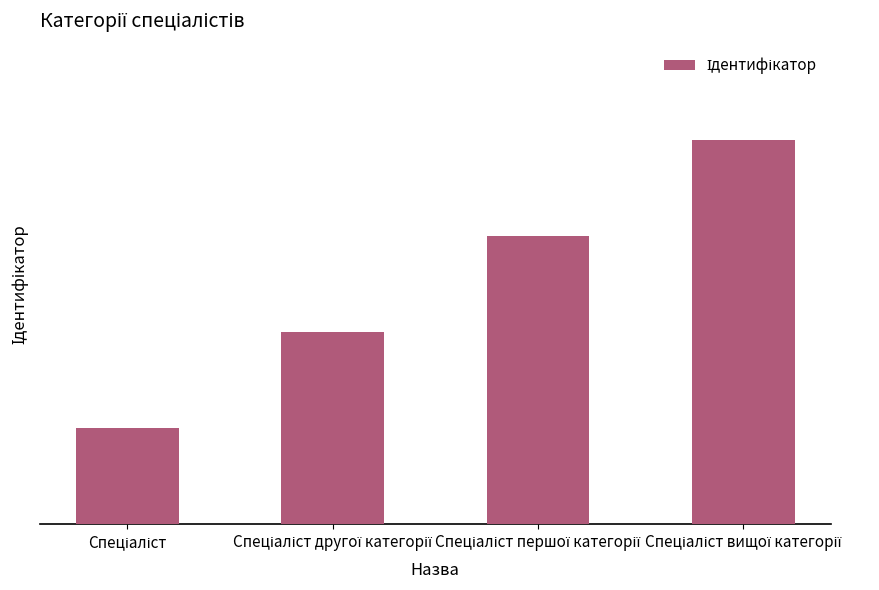

List the labels in order of value, largest first.

Спеціаліст вищої категорії, Спеціаліст першої категорії, Спеціаліст другої категорії, Спеціаліст